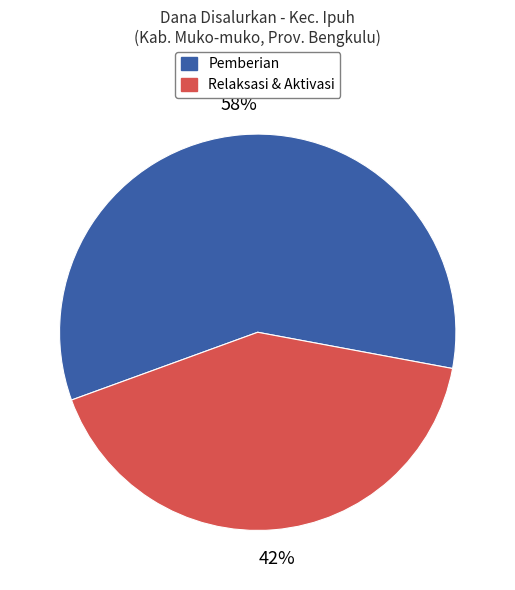

Does any single category account for the majority?

Yes